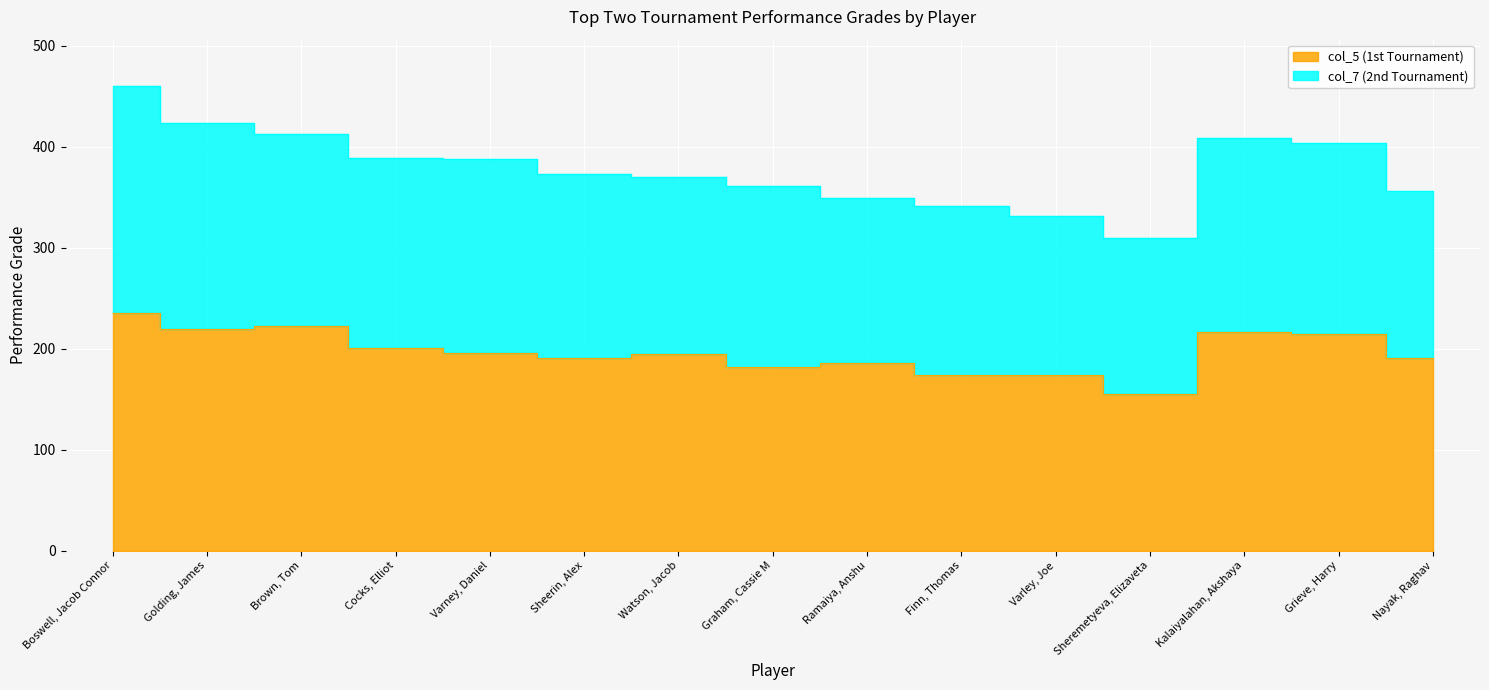

Approximately how many times larger is the value at Cocks, Elliot compared to Sheremetyeva, Elizaveta?

1.3